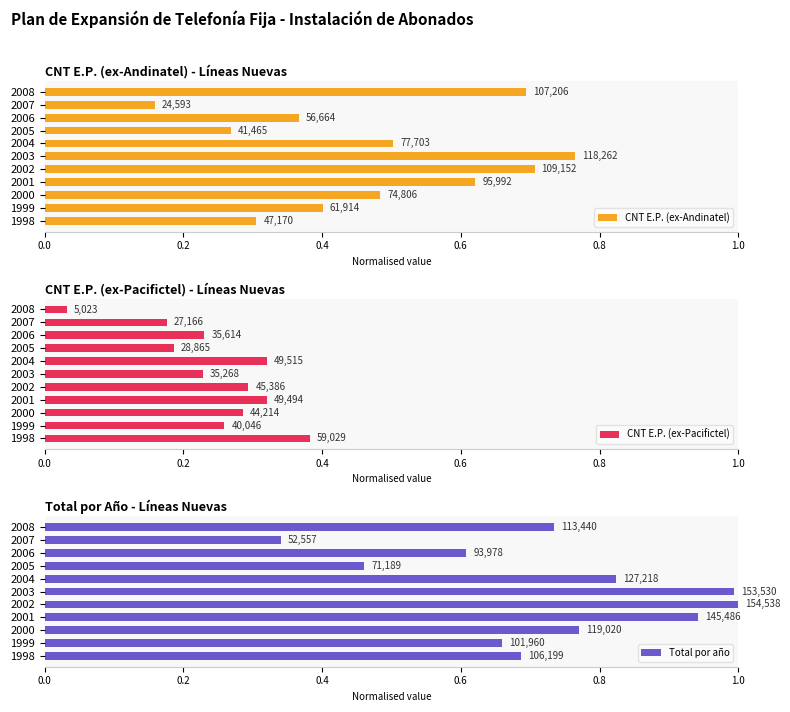

What value does the CNT E.P. (ex-Pacifictel) series have at 1999?

0.3